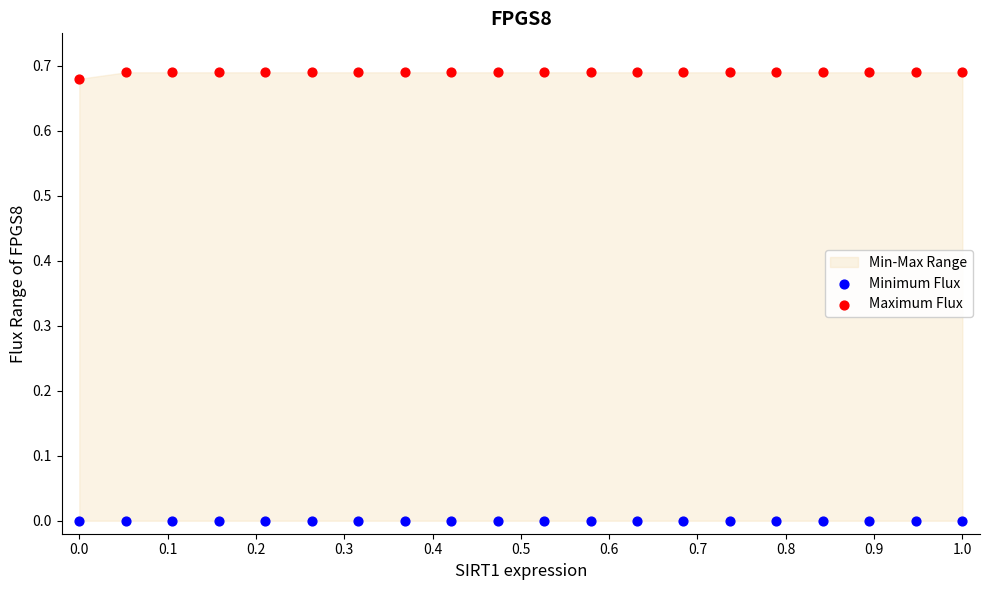

Which series contains the lowest Y value?

Minimum Flux